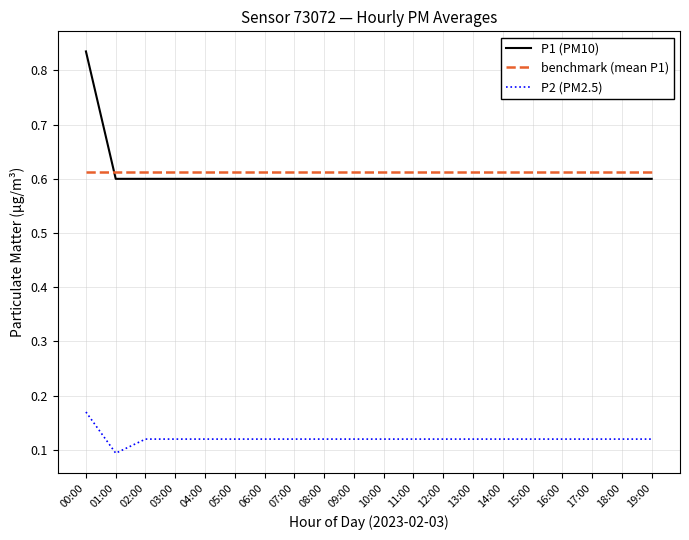

Is the value of P1 (PM10) at 09:00 greater than the value of P2 (PM2.5) at 04:00?

Yes